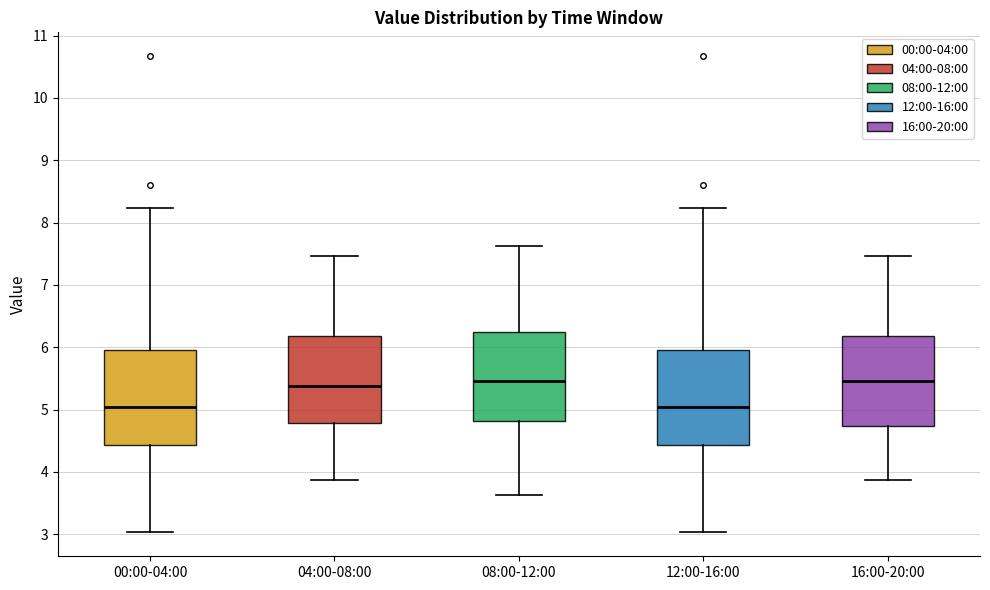

Where is the lower edge of the box for 04:00-08:00 on the y-axis? The values are not printed on the chart, so give them approximately, as read against the axis.

4.8